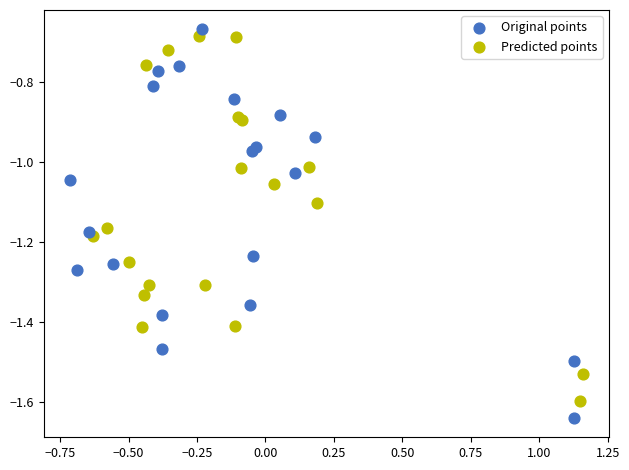

Which series has the widest spread of Y values?

Original points